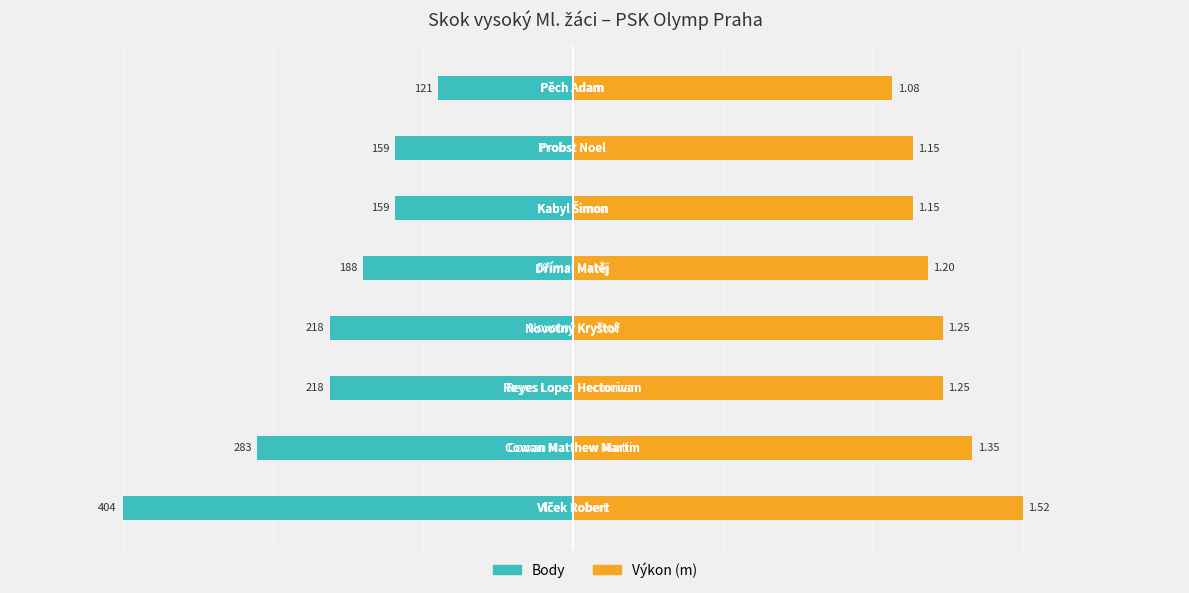

How many bars are there in each group?

2